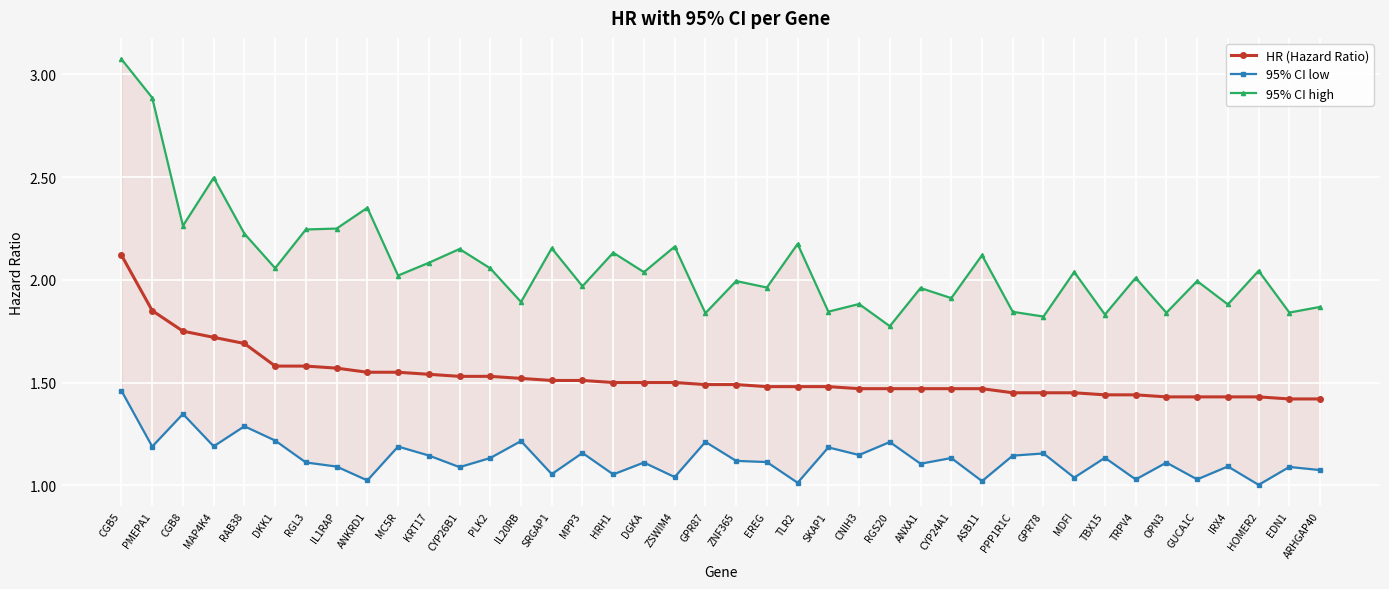

Which series changed the most between ZSWIM4 and ARHGAP40?

95% CI high